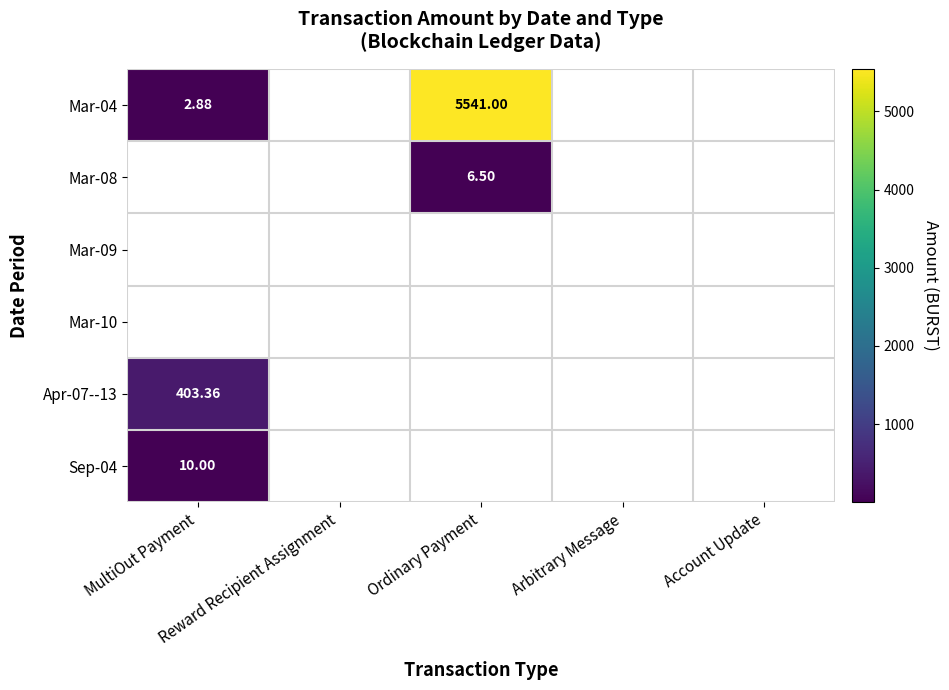

What is the greatest value displayed?

5541.0